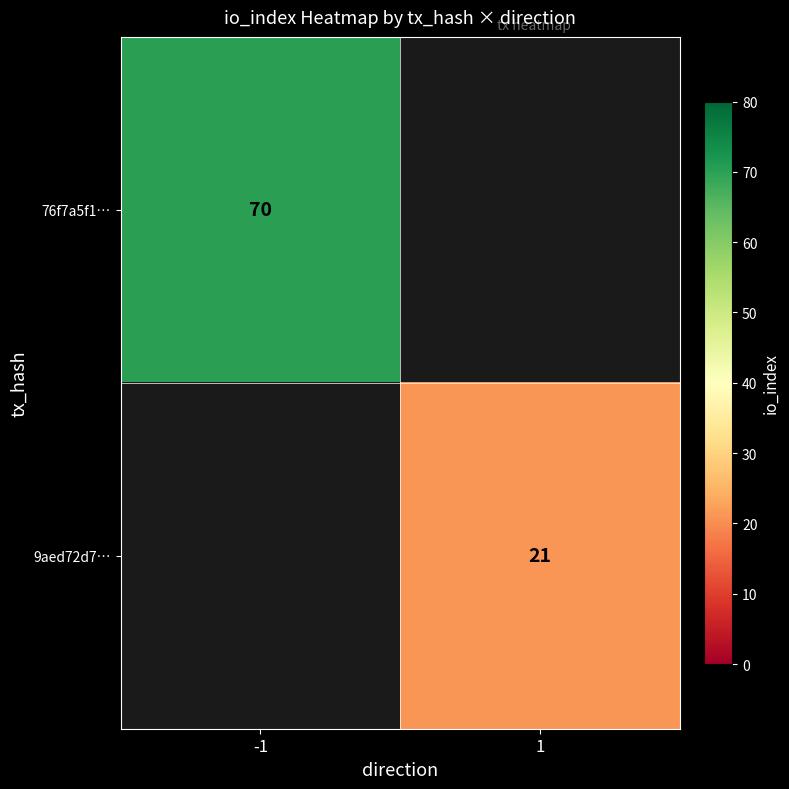

Which category has the highest value across all series?

-1